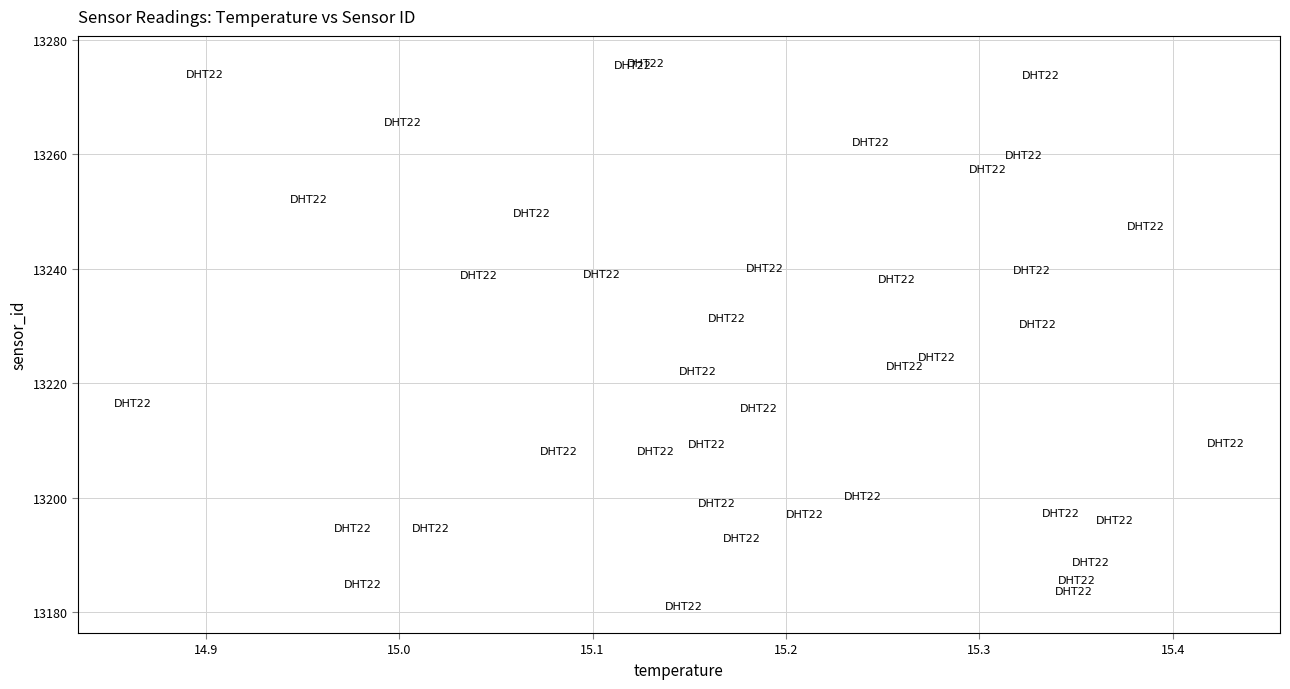

What is the range of Y values (max minus min)?

94.9